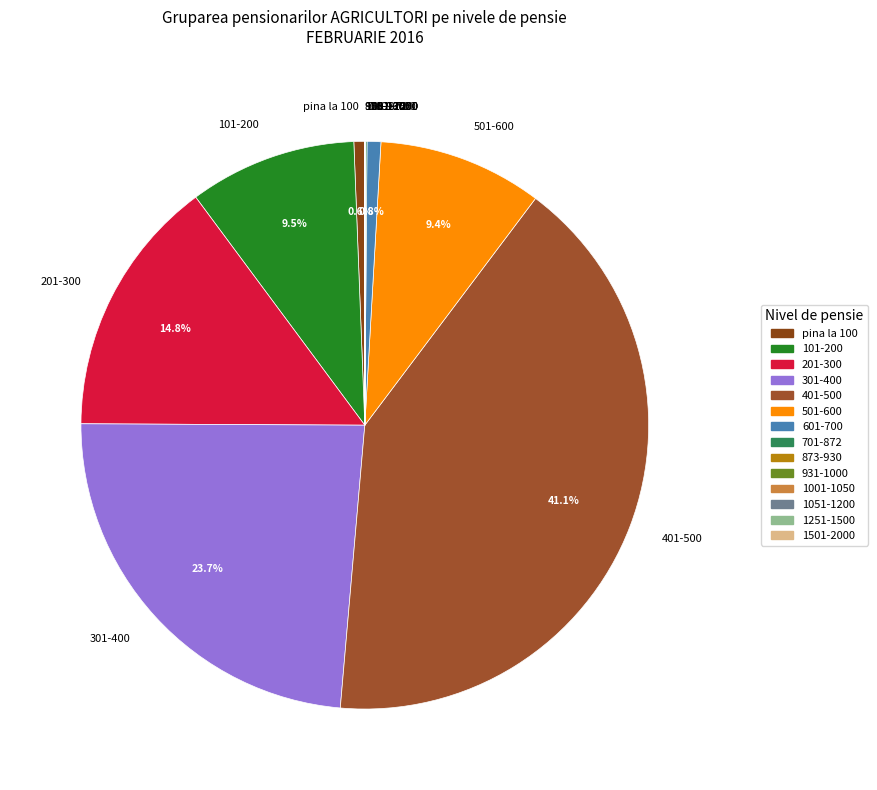

What portion of the pie excludes 601-700?

99.2%